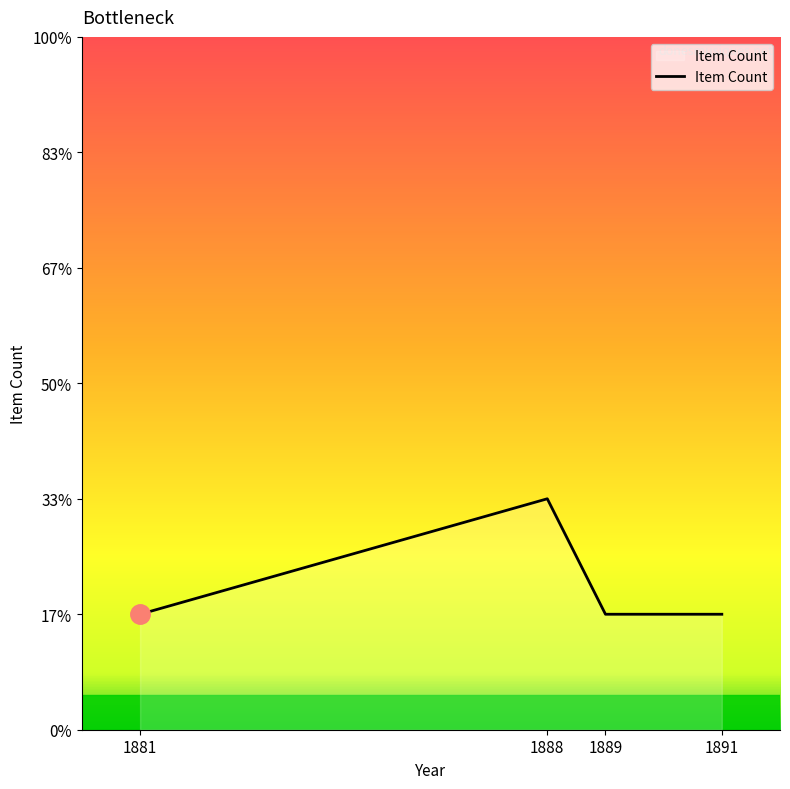

Which has a higher value, 1881 or 1891?

1881